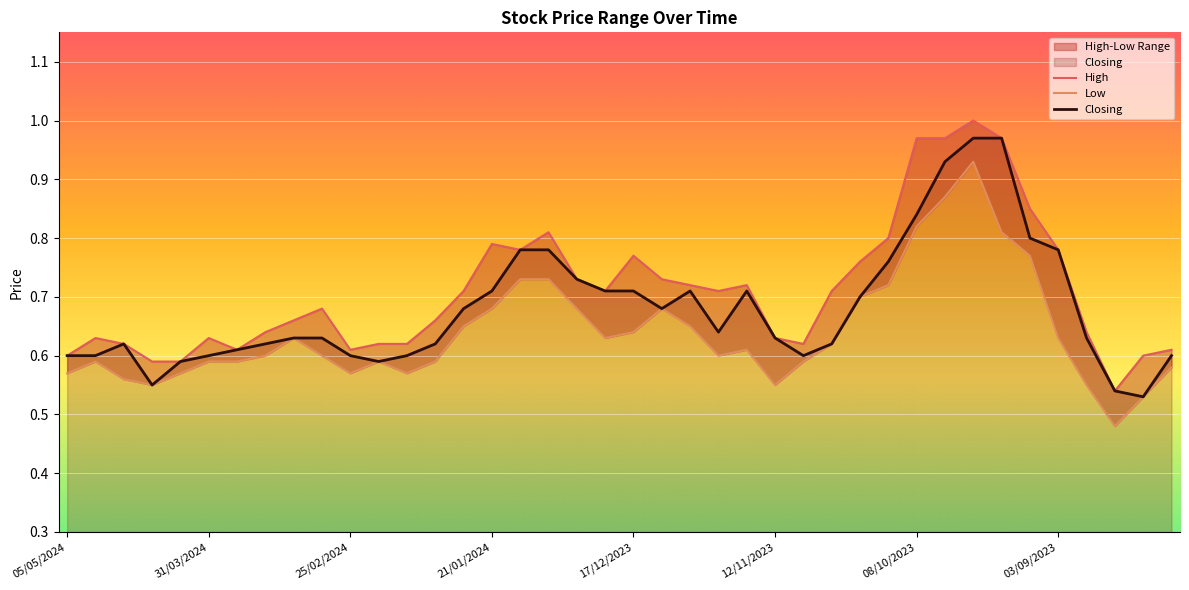

Between 34 and 37, which is larger?

34